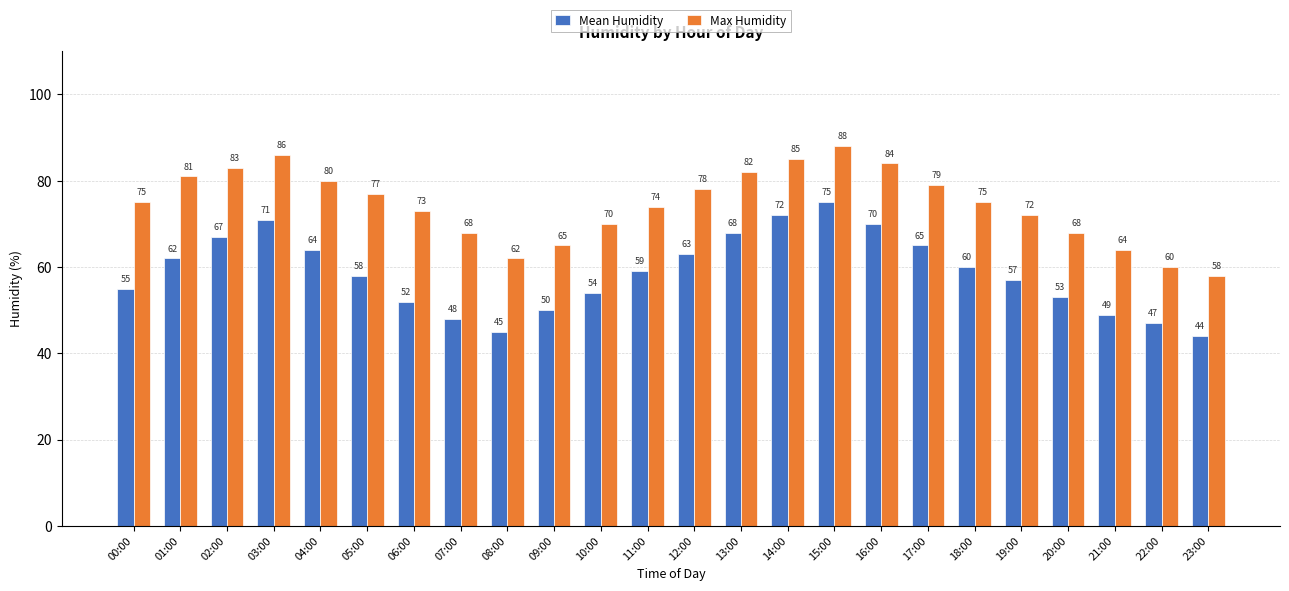

How many data points in Mean Humidity are less than 59?

12